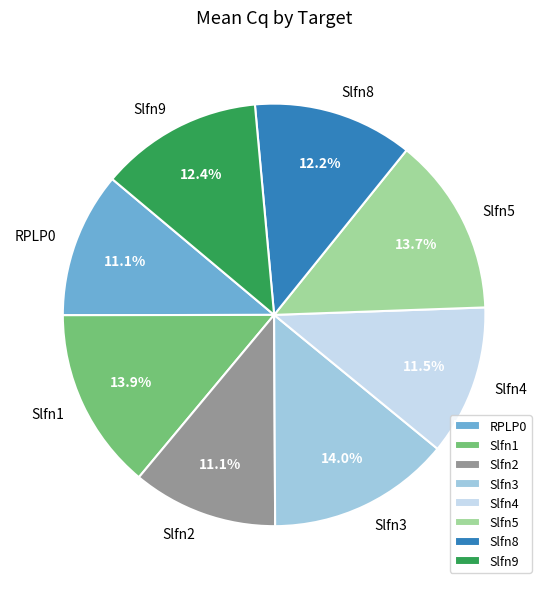

Between Slfn2 and Slfn3, which is larger?

Slfn3